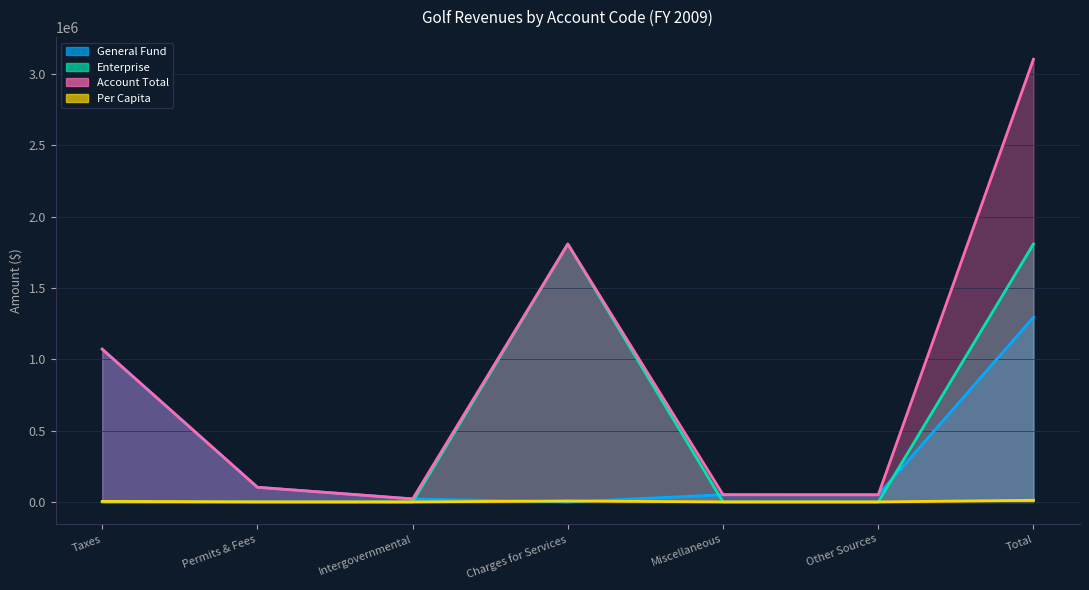

True or false: General Fund and Enterprise intersect in this chart.

True